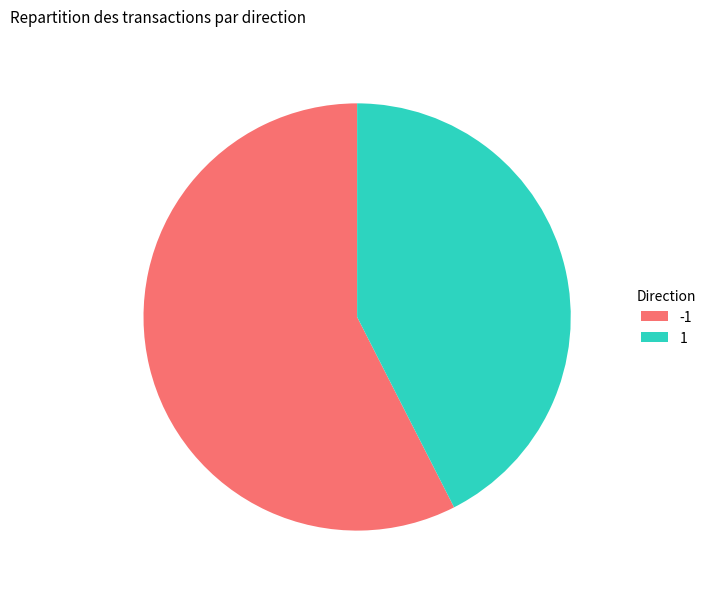

Which category has the smallest portion of the pie?

1